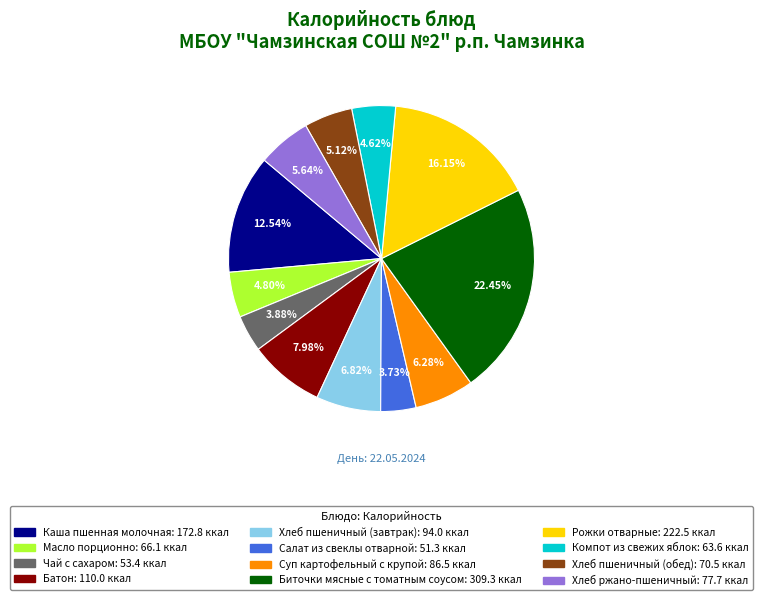

Do Хлеб ржано-пшеничный and Хлеб пшеничный (завтрак) together represent more than half of the pie?

No